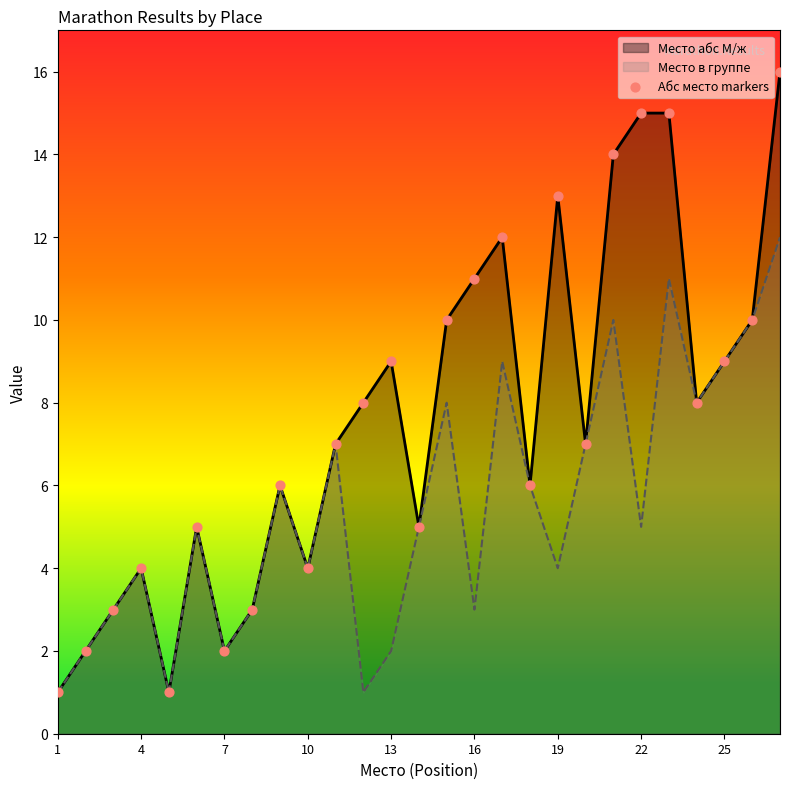

Which series has the widest spread of values?

Место абс М/ж